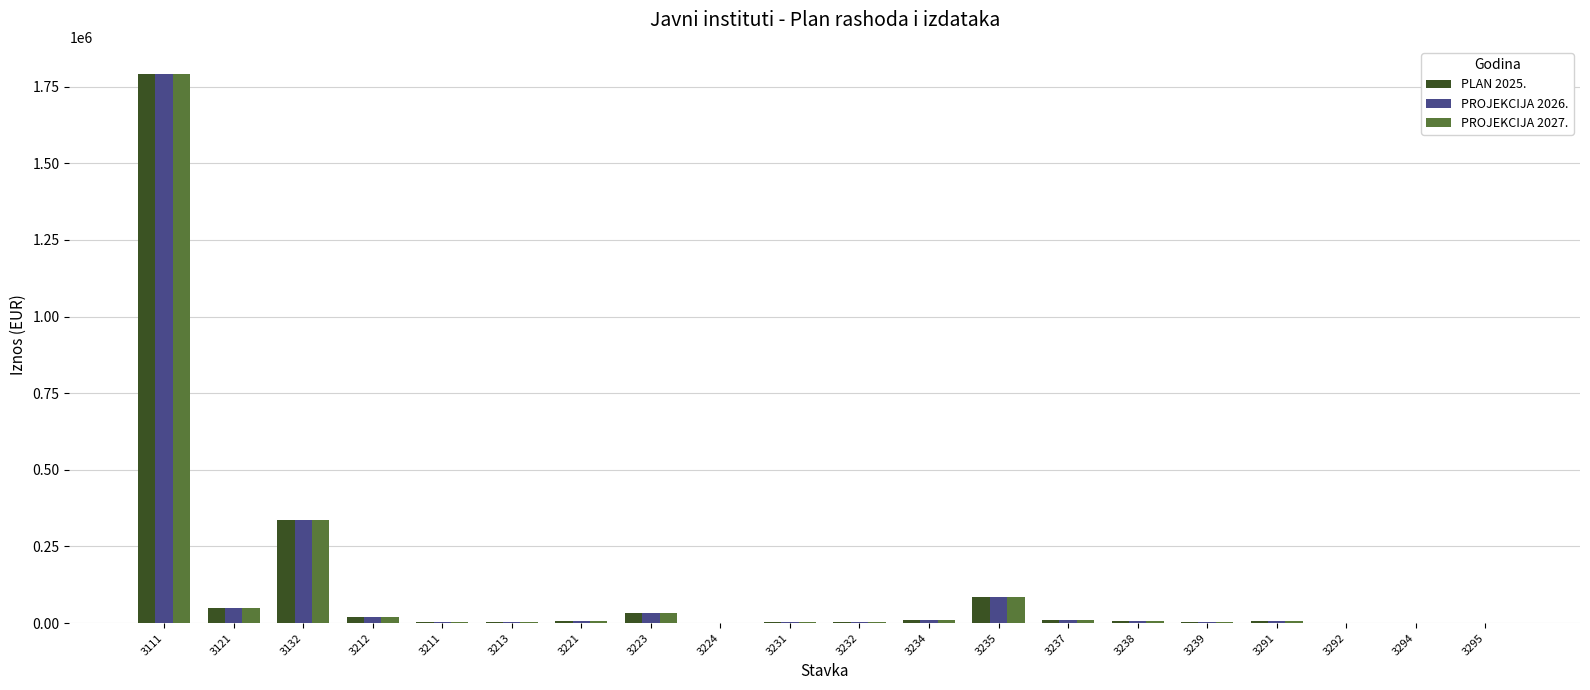

At which label does PROJEKCIJA 2027. first exceed 6558?

3111